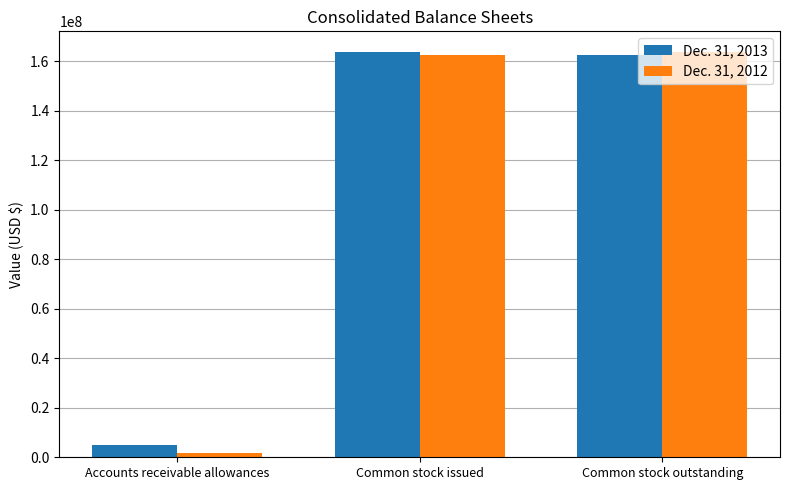

Reading left to right, transcribe all the data shown in this chart.

Dec. 31, 2013: Accounts receivable allowances=4778915	Common stock issued=163834886	Common stock outstanding=162523276
Dec. 31, 2012: Accounts receivable allowances=1659337	Common stock issued=162523276	Common stock outstanding=163834886